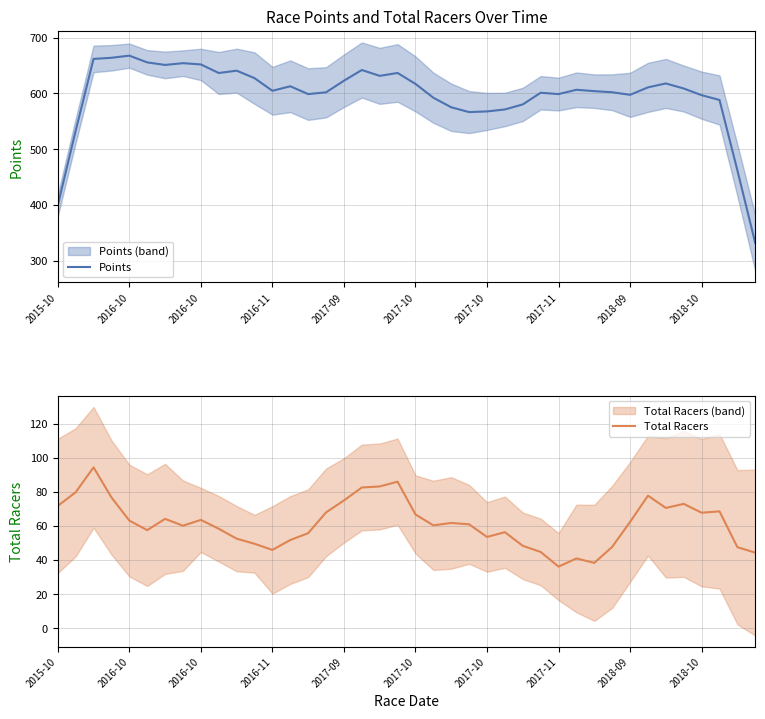

Which series has the largest range (max minus min)?

Points